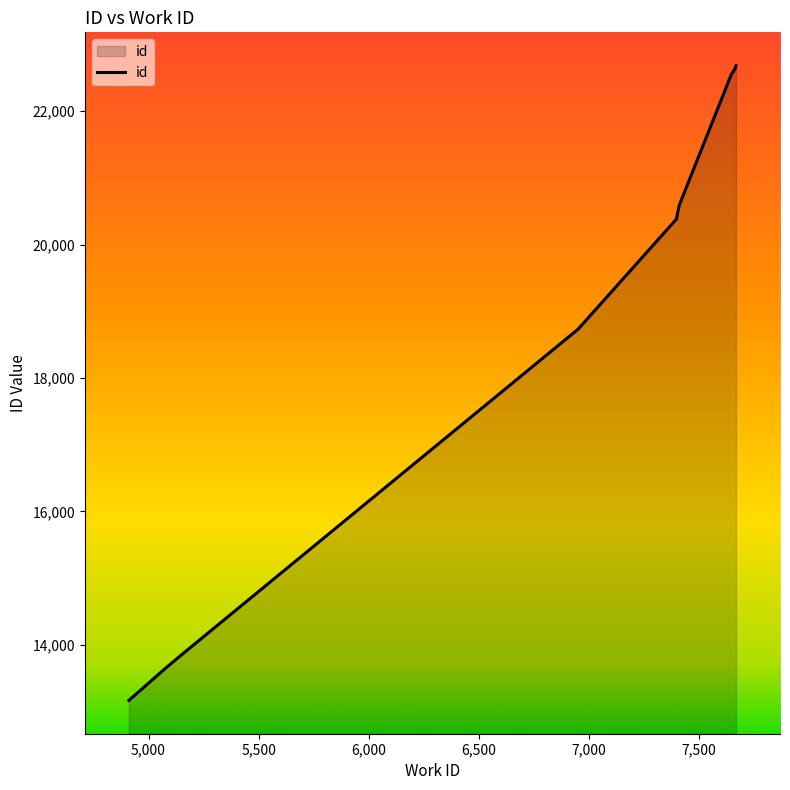

What is the sum of all values?

188688